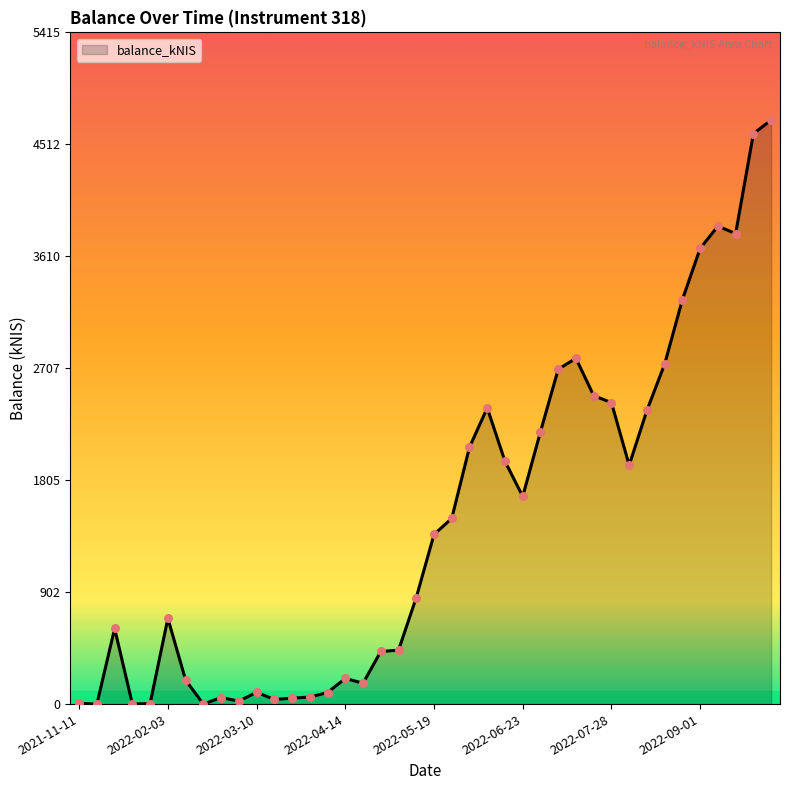

What is the greatest value displayed?

4708.3